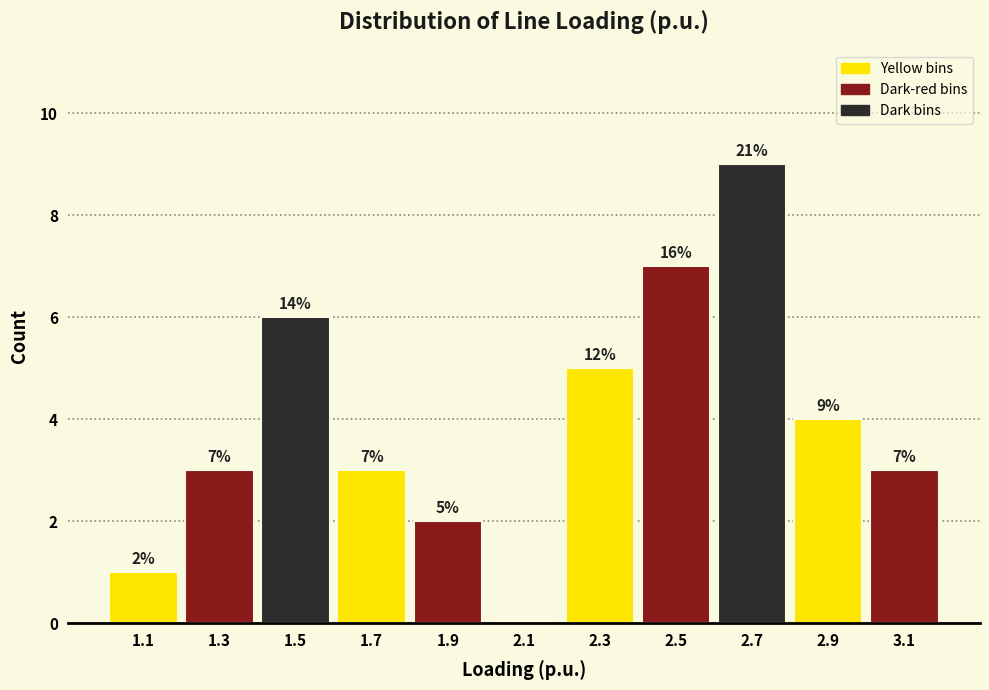

Which range on the x-axis has the tallest bar?

2.6 to 2.8